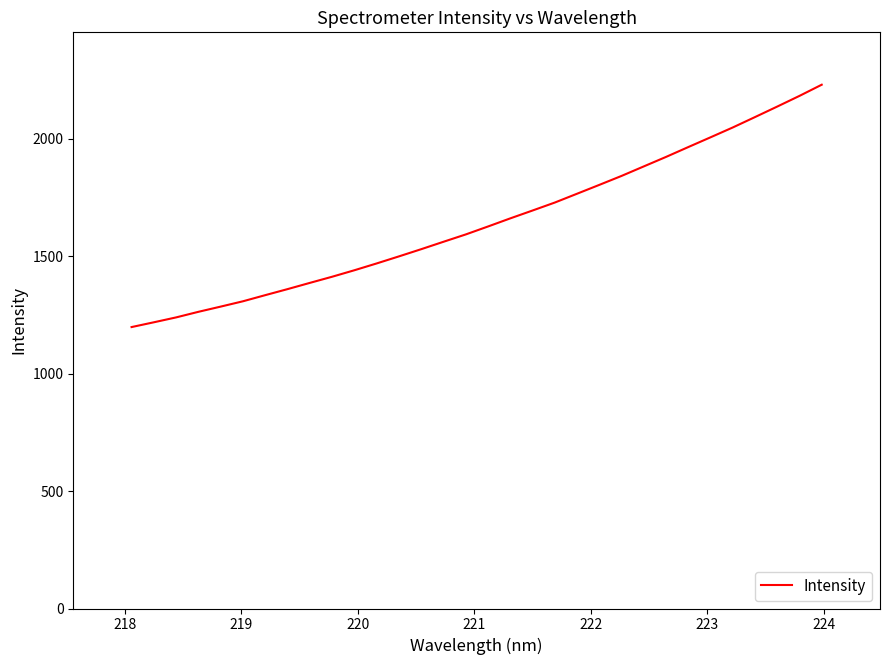

What is the difference between the maximum and minimum values?

1031.8